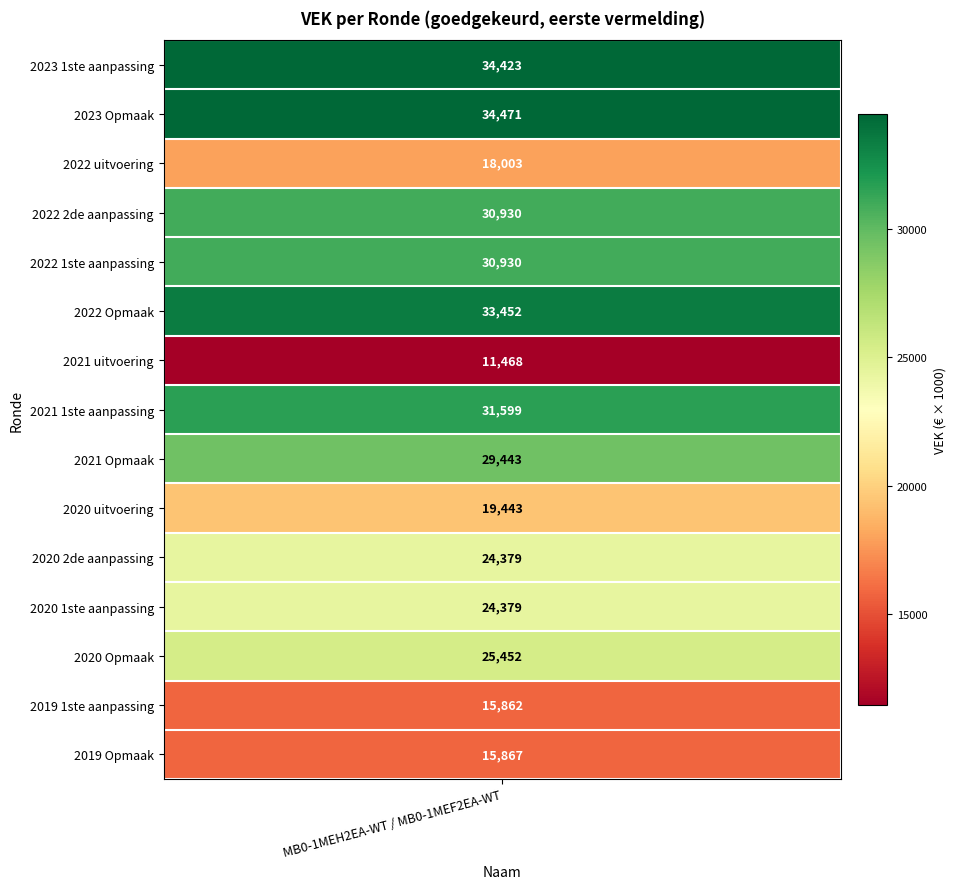

What value does the data have at 2020 Opmaak, to the nearest 10?

25450